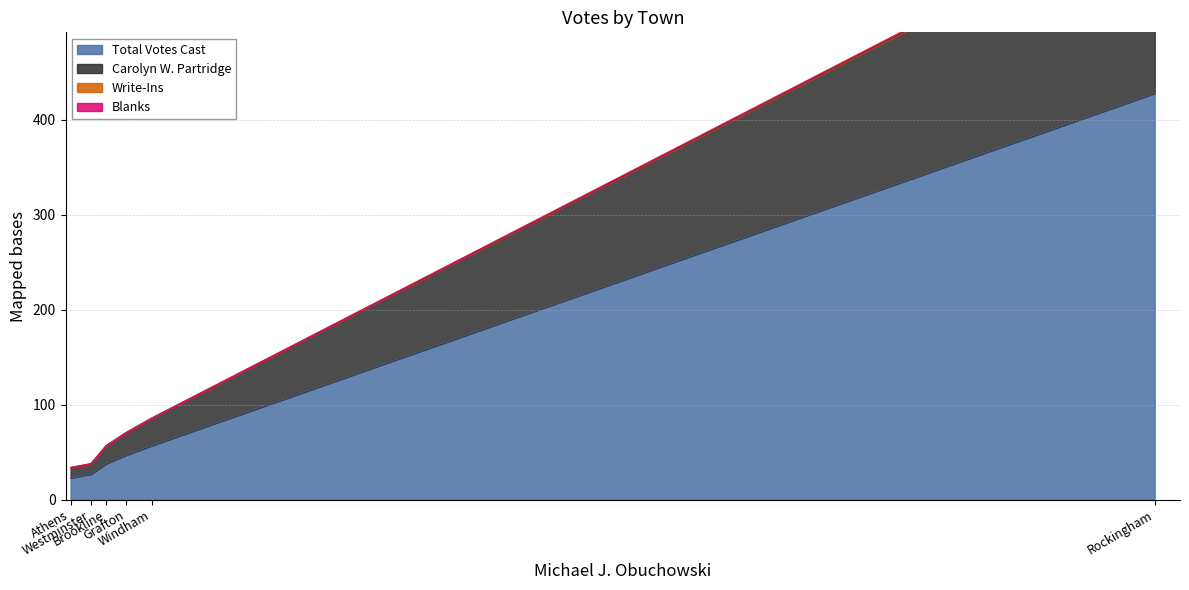

How many series are shown in this chart?

4